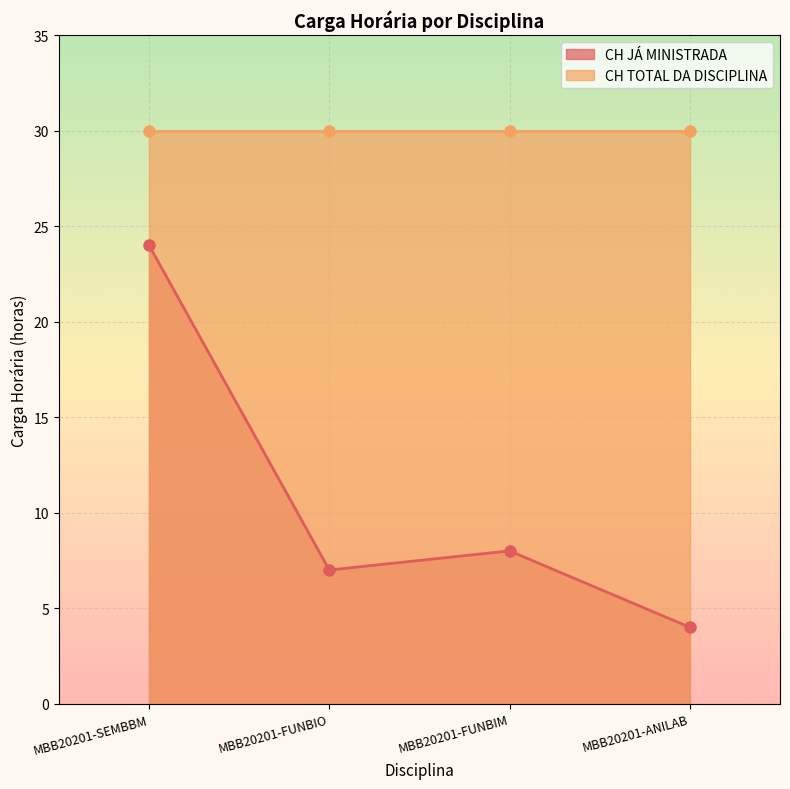

What is the lowest value of the CH JÁ MINISTRADA series?

4